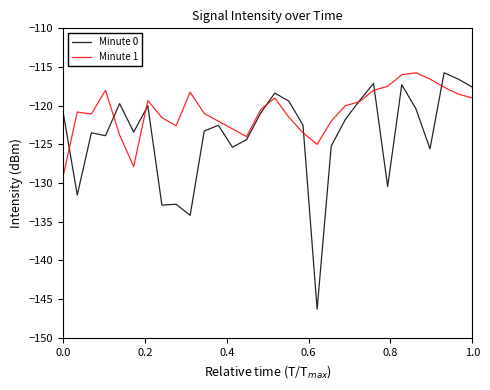

What is the sum of all Minute 1 values?

-3622.3